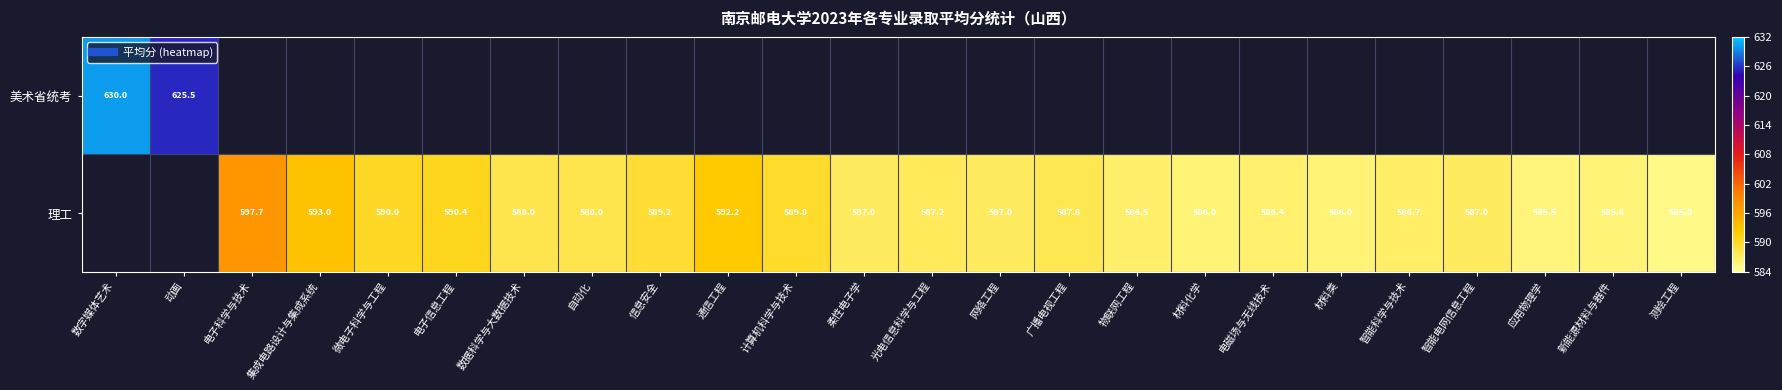

At which label does 理工 first exceed 587?

电子科学与技术